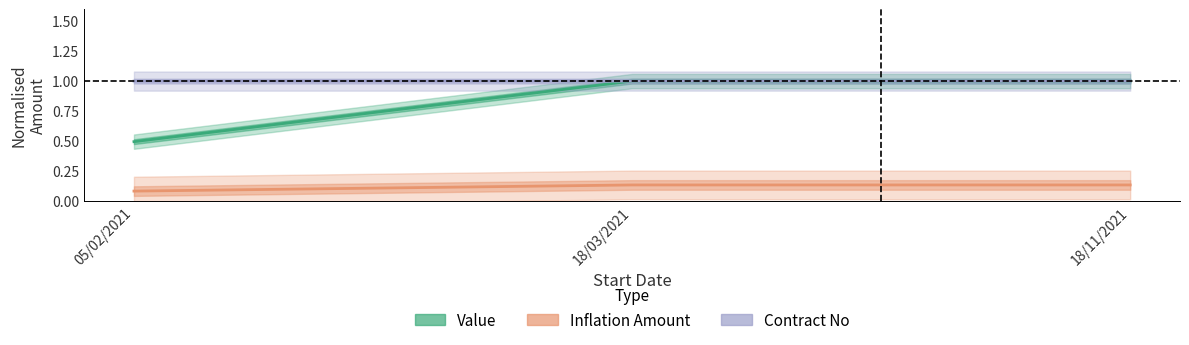

At which label is Contract No closest to 0?

05/02/2021